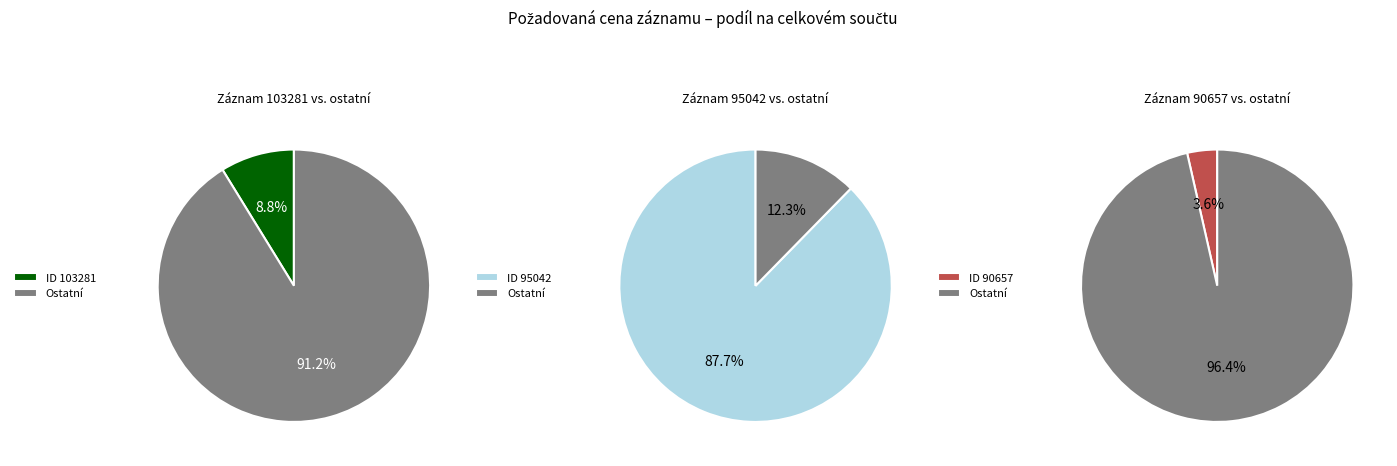

What is the largest slice in the pie chart?

95042